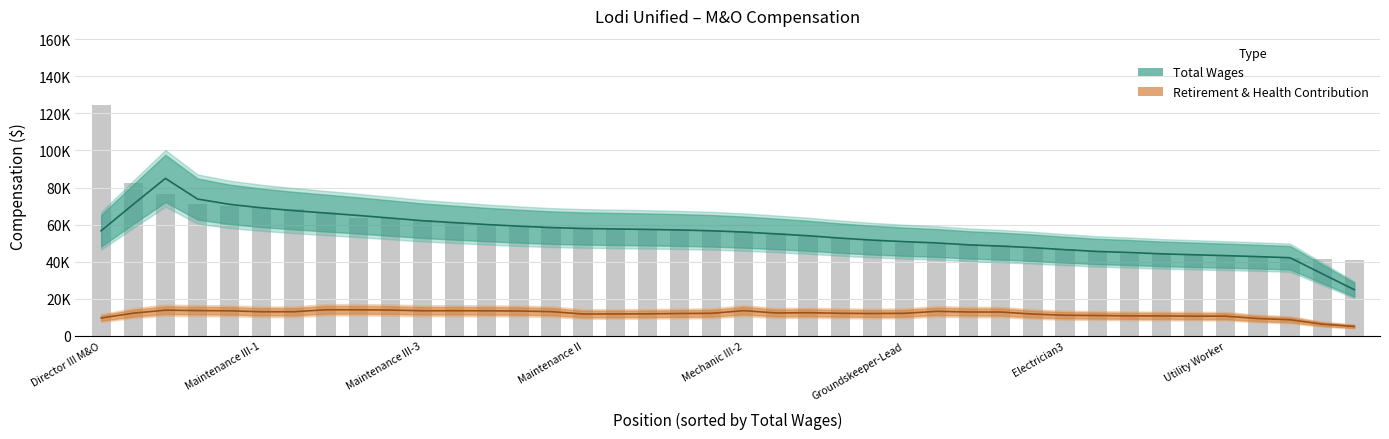

What position from the right is Electrician3?

10